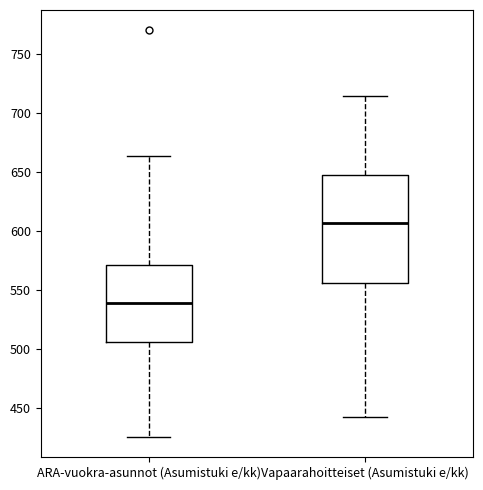

Comparing the boxes themselves (not the whiskers), which one is the tallest?

Vapaarahoitteiset (Asumistuki e/kk)